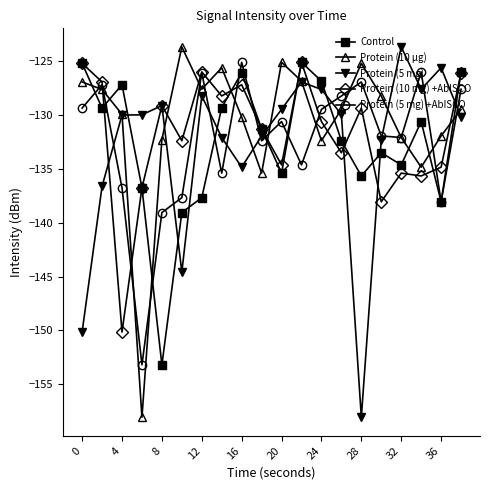

True or false: Protein (10 µg) has more than 1 interior local peaks.

True